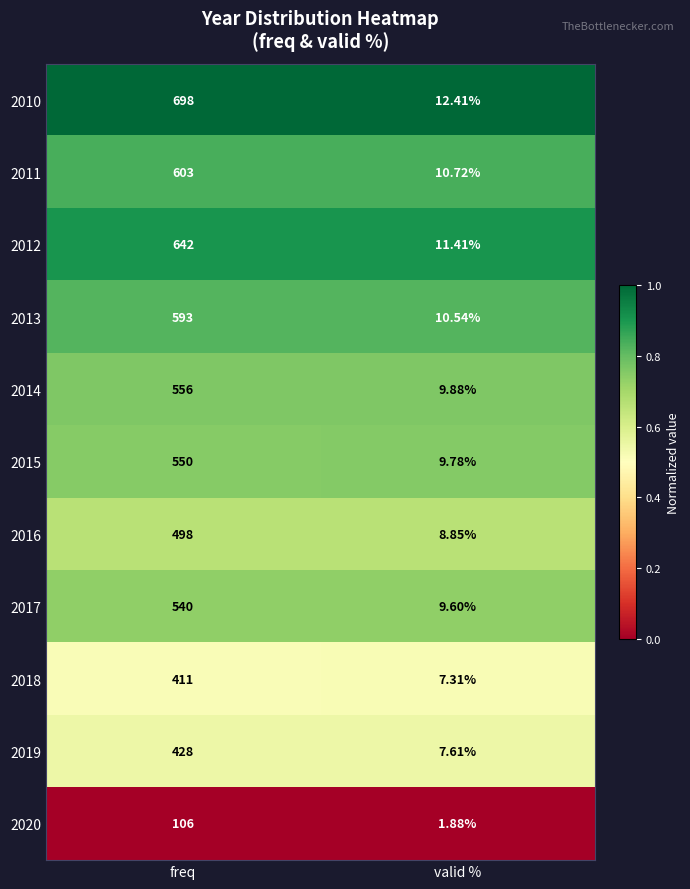

At which category is the sum across all series the highest?

freq